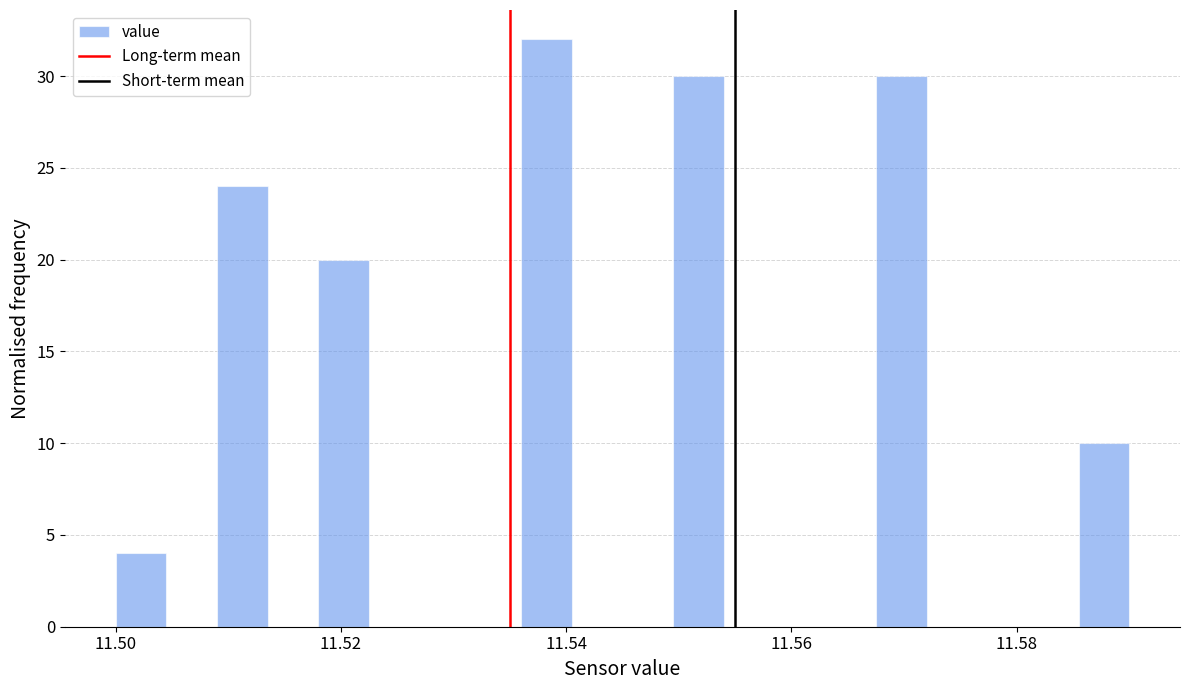

Read against the x-axis, roughly where is the centre of the tallest bar?

11.538